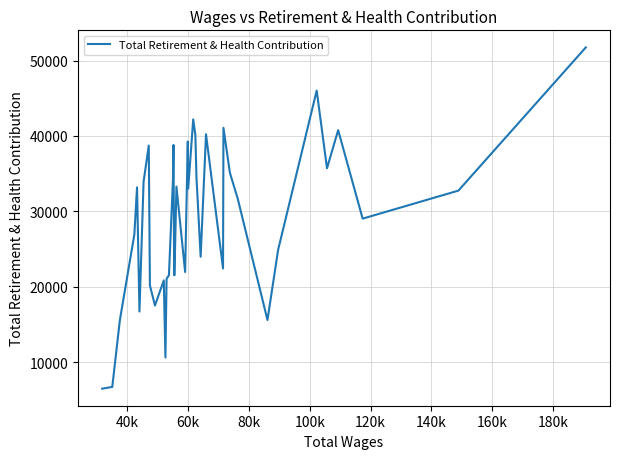

What is the difference between the maximum and minimum values?

45290